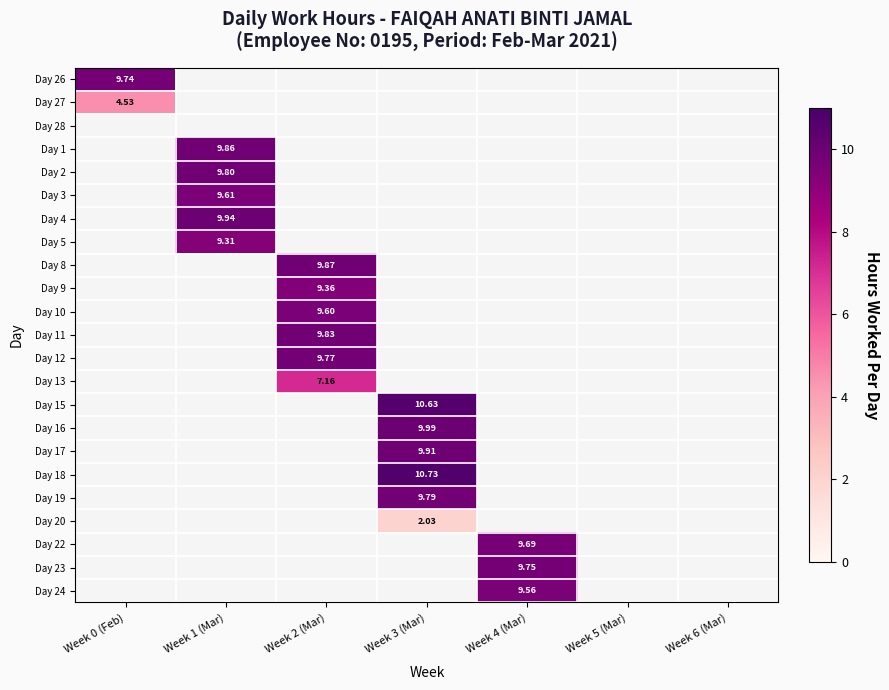

What is the maximum value for Day 19?

9.8